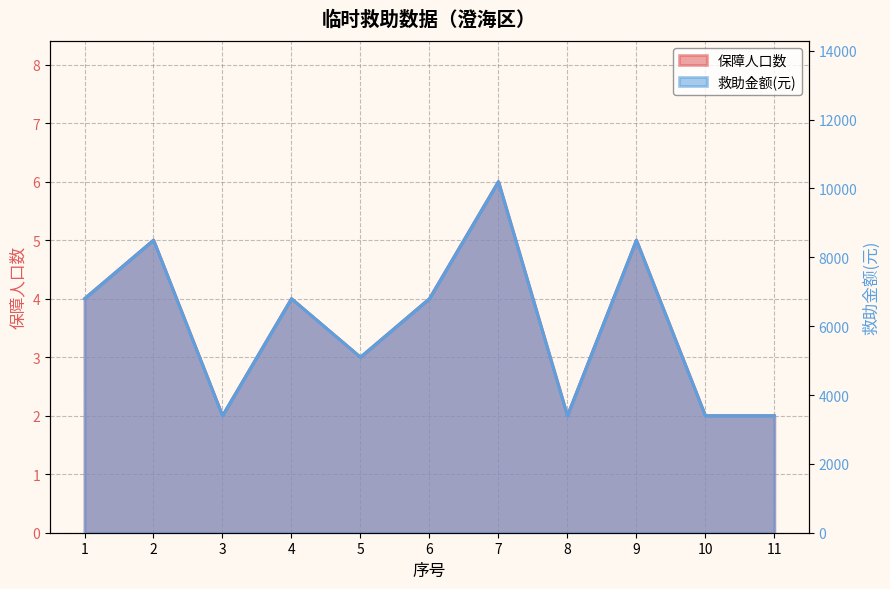

Which series has the largest total across all categories?

救助金额(元)